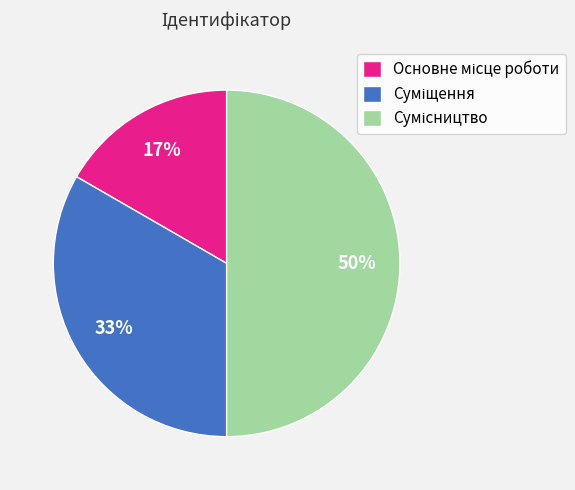

How many segments does this pie chart have?

3